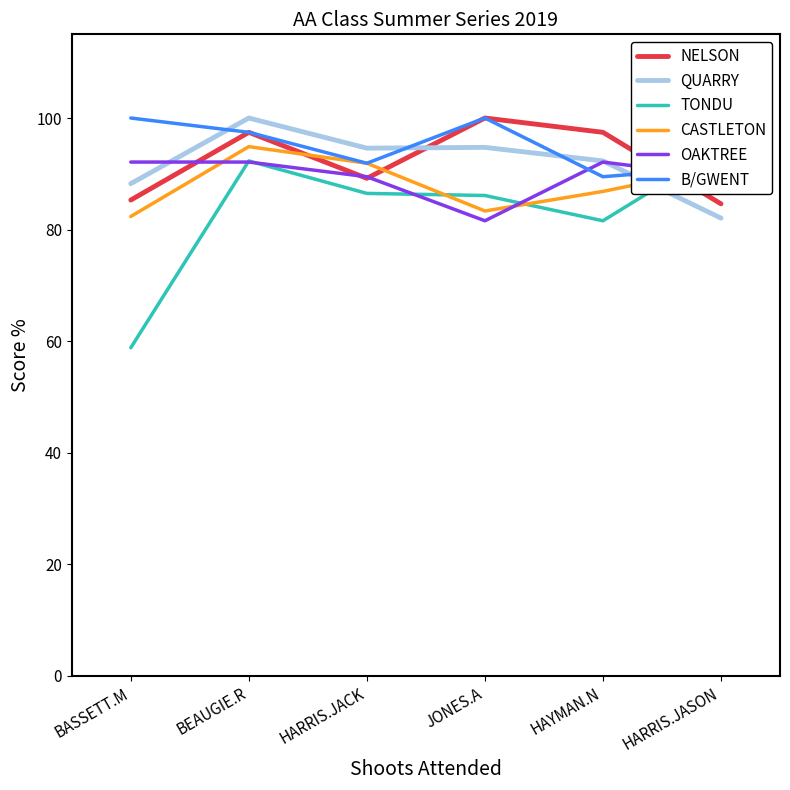

Which series ends up on top after the final intersection of QUARRY and CASTLETON?

CASTLETON